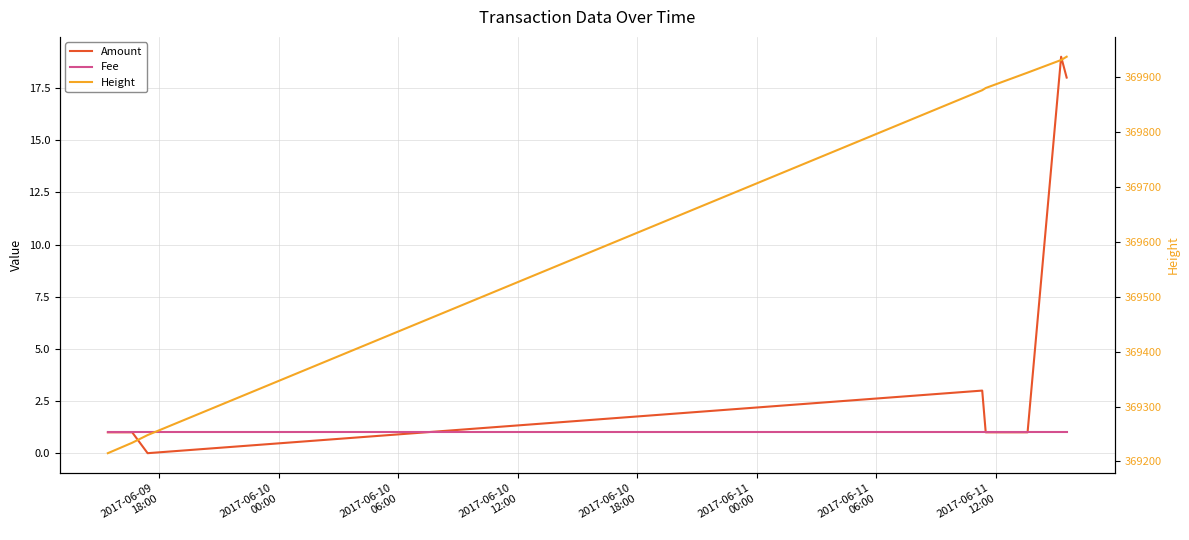

The value of Height at 2017-06-10
06:00 is 99351. True or false?

False